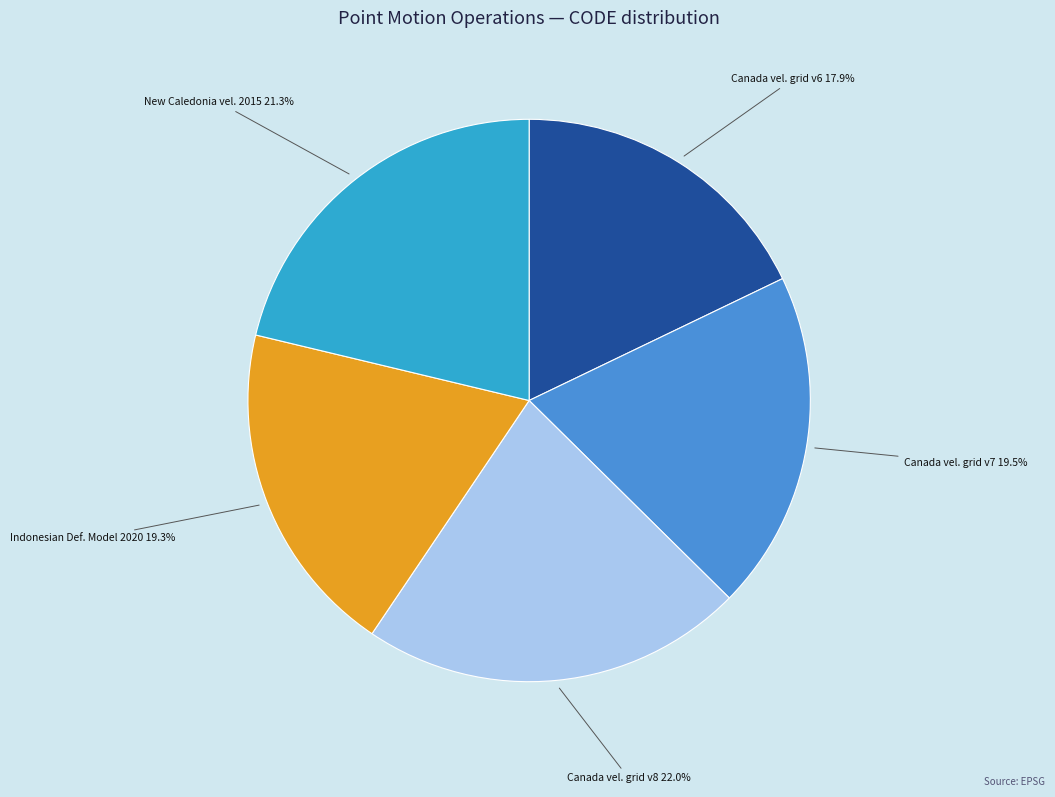

How much of the chart is everything except Canada vel. grid v6?

82.1%